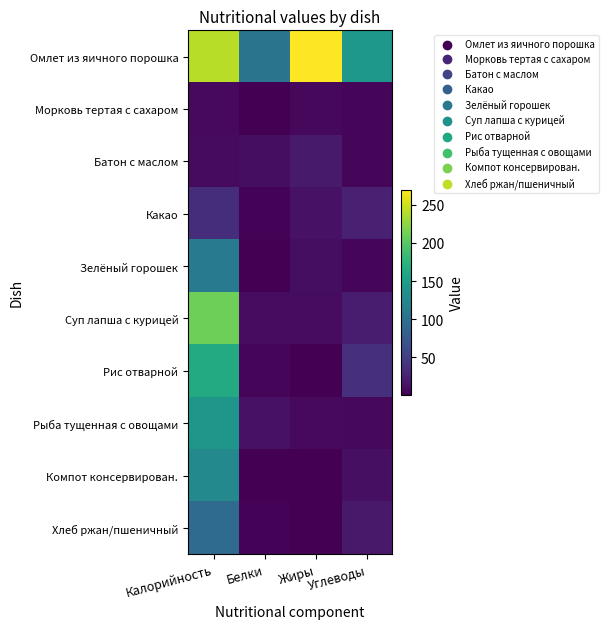

What is the smallest value displayed?

0.1